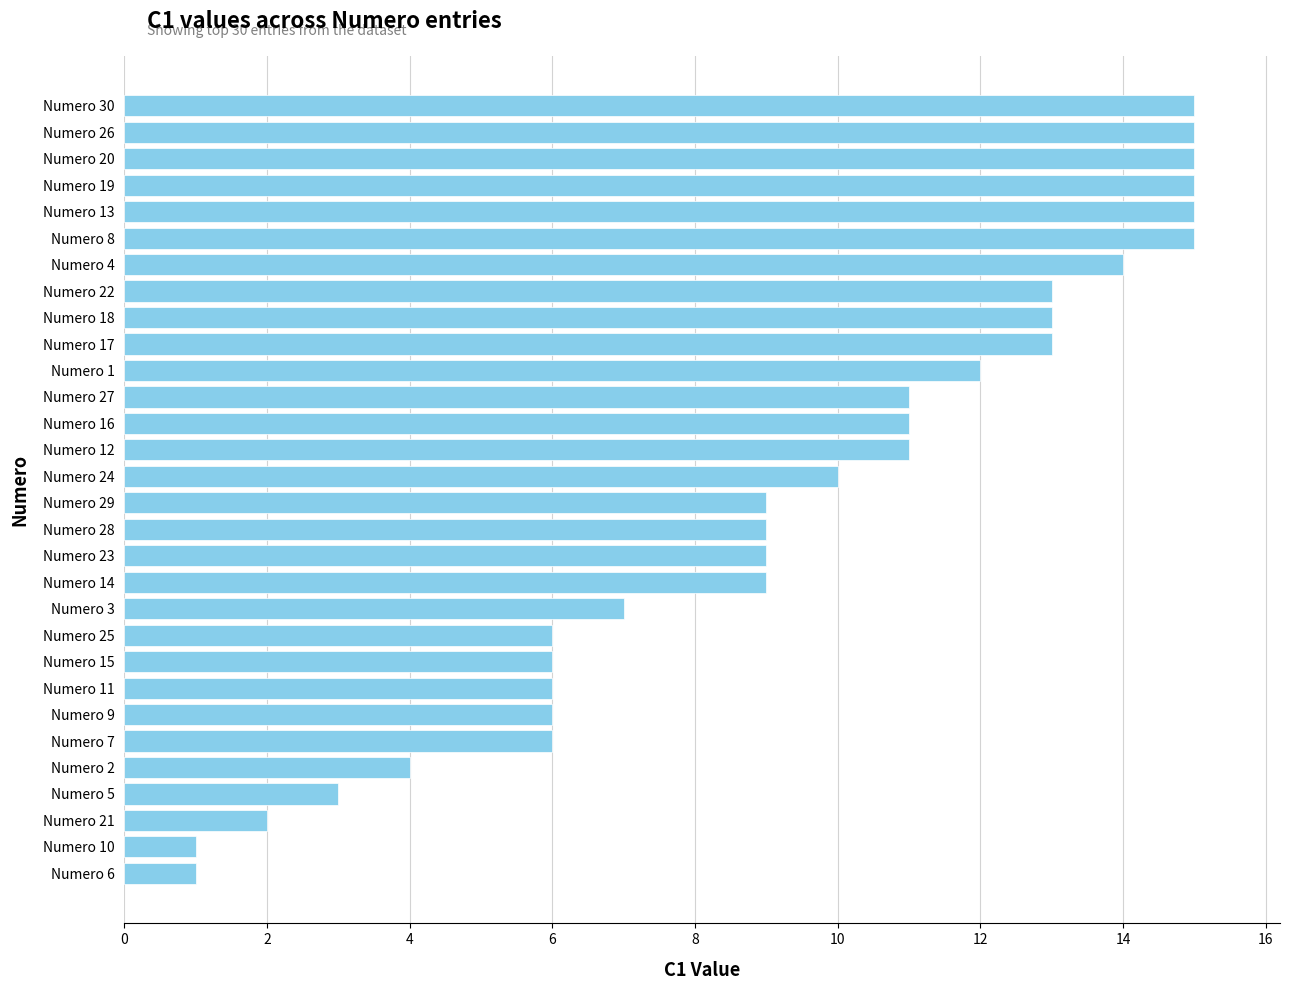

Between Numero 27 and Numero 25, which is larger?

Numero 27